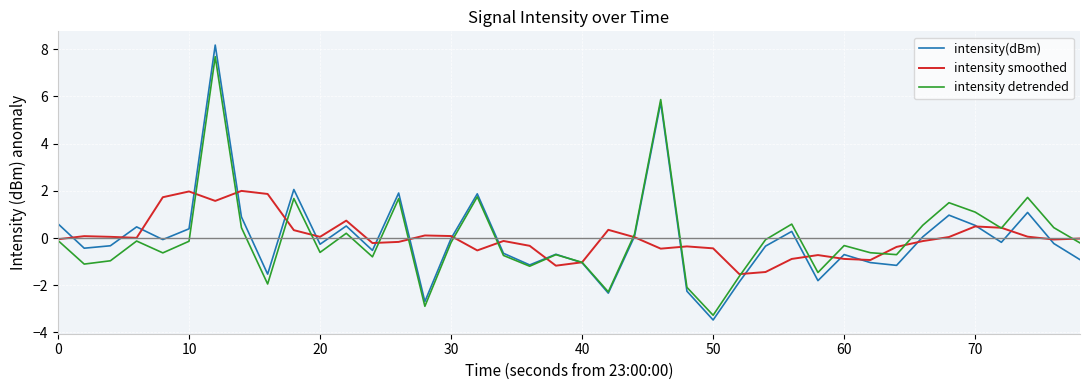

What are all the series names shown in the legend?

intensity(dBm), intensity smoothed, intensity detrended